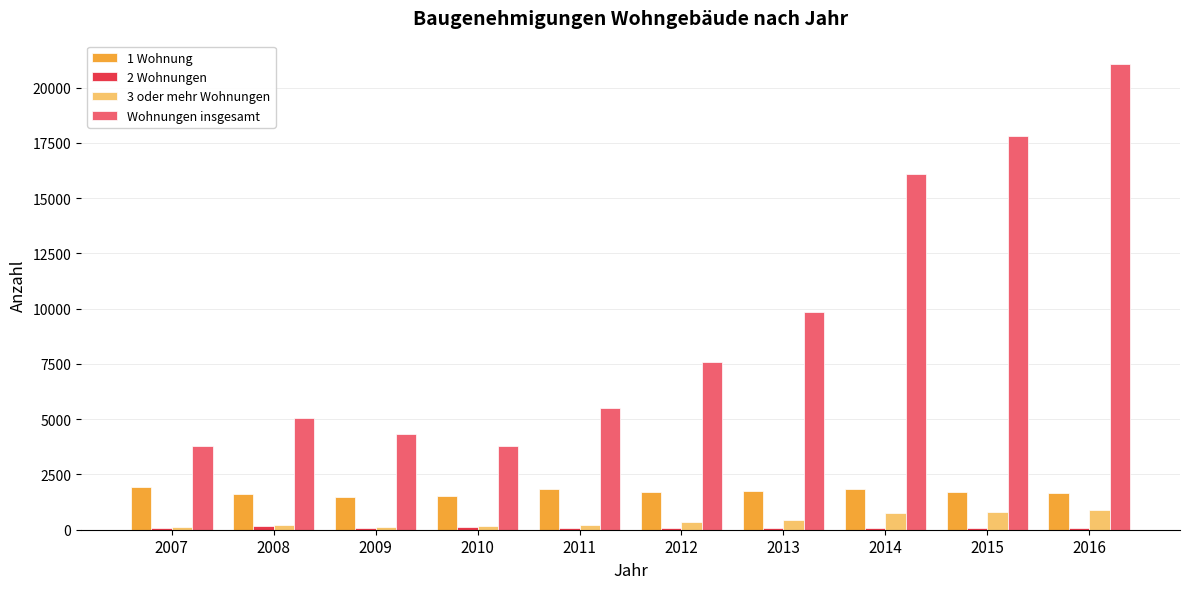

The value of 1 Wohnung at 2012 is 1727. True or false?

True